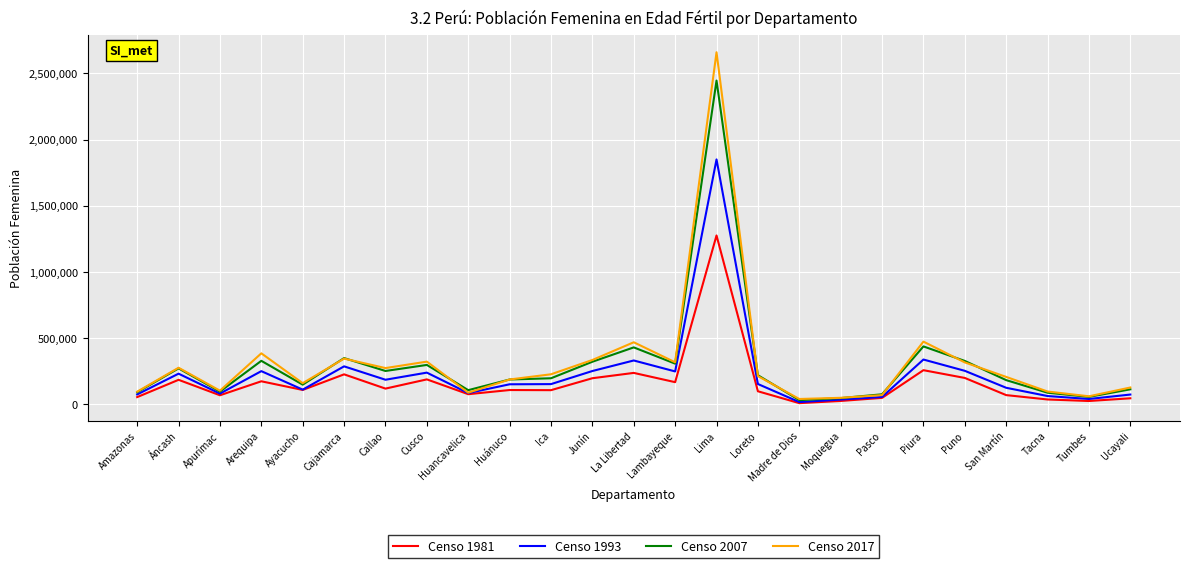

What is the maximum value for Censo 2007?

2446521